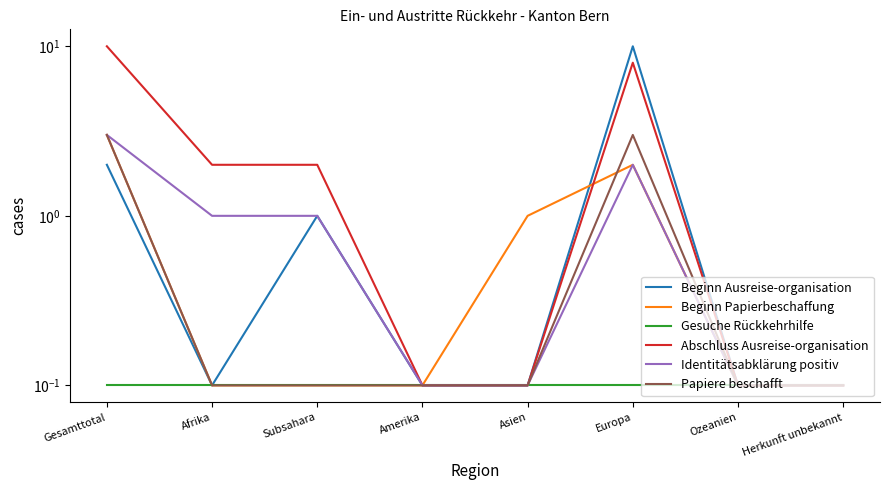

What is the difference between the second highest and minimum values in the Beginn Papierbeschaffung series?

1.9